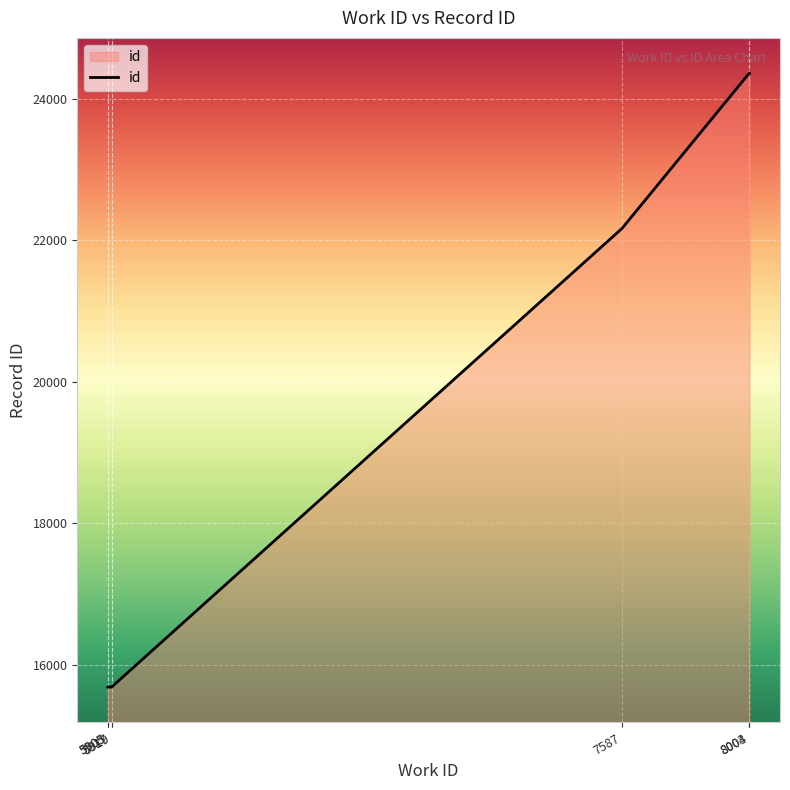

Reading left to right, list all the values displayed in this chart.

15689	15690	15687	15694	22167	24359	24360